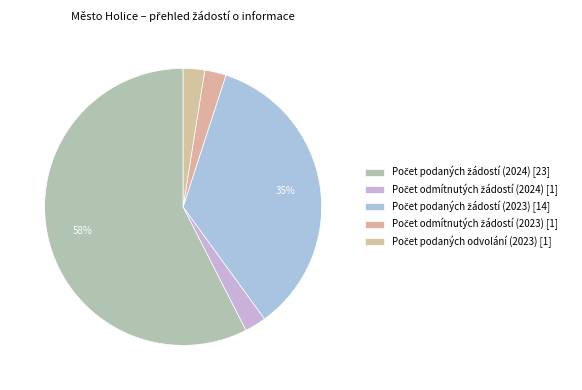

To the nearest percent, what portion does Počet podaných odvolání (2023) represent?

2%